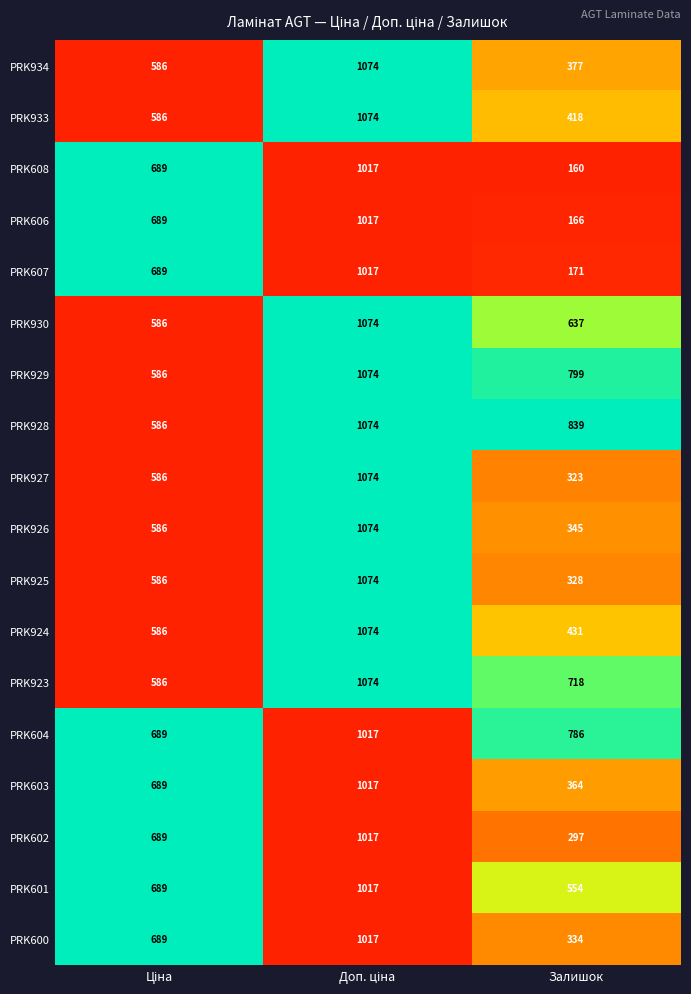

What is the greatest value displayed?

1074